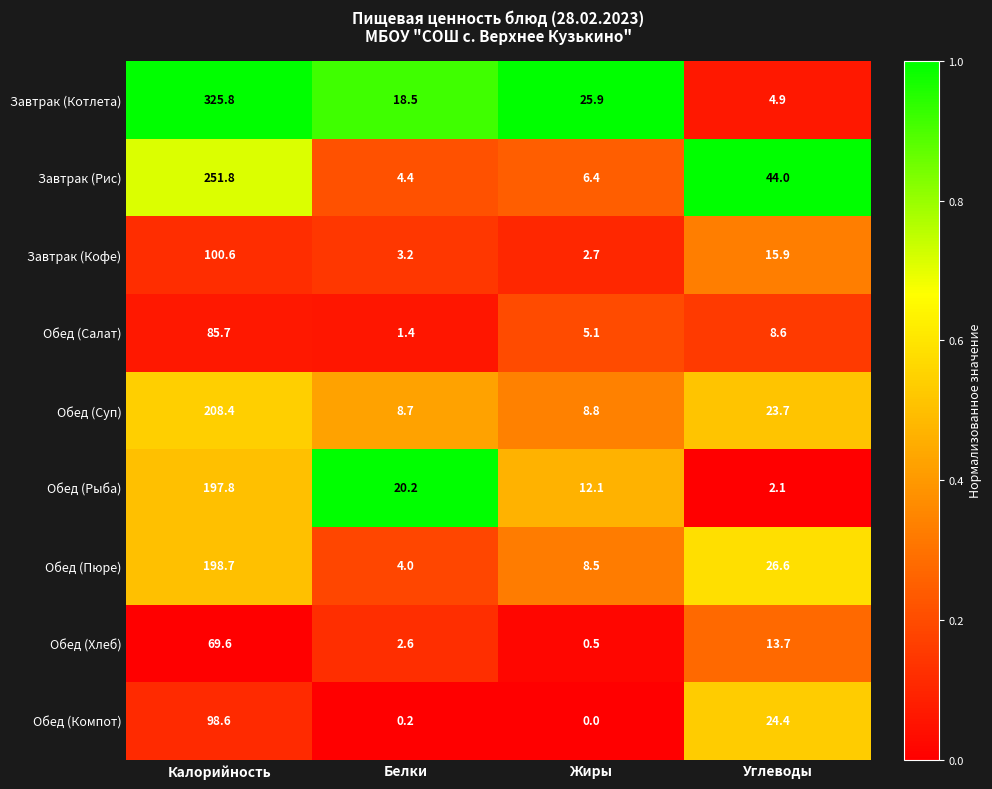

How many series are shown in this chart?

9